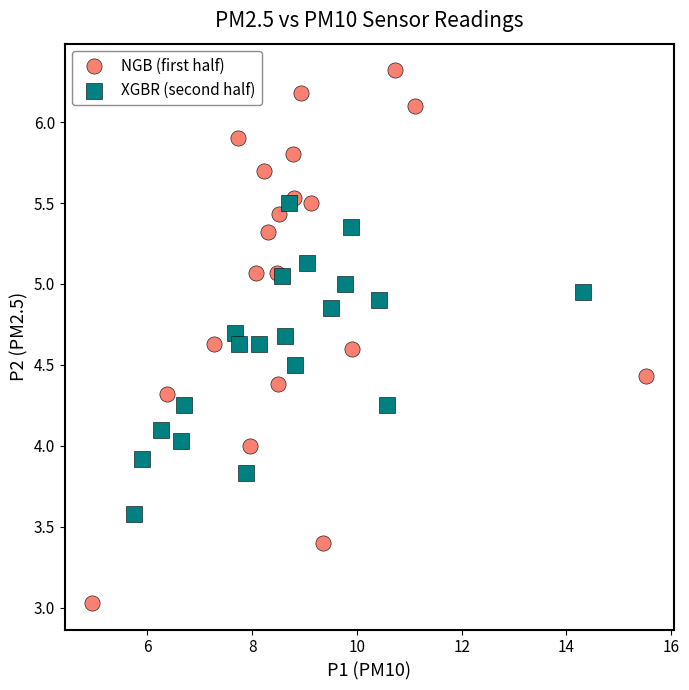

Which series has the widest spread of Y values?

NGB (first half)